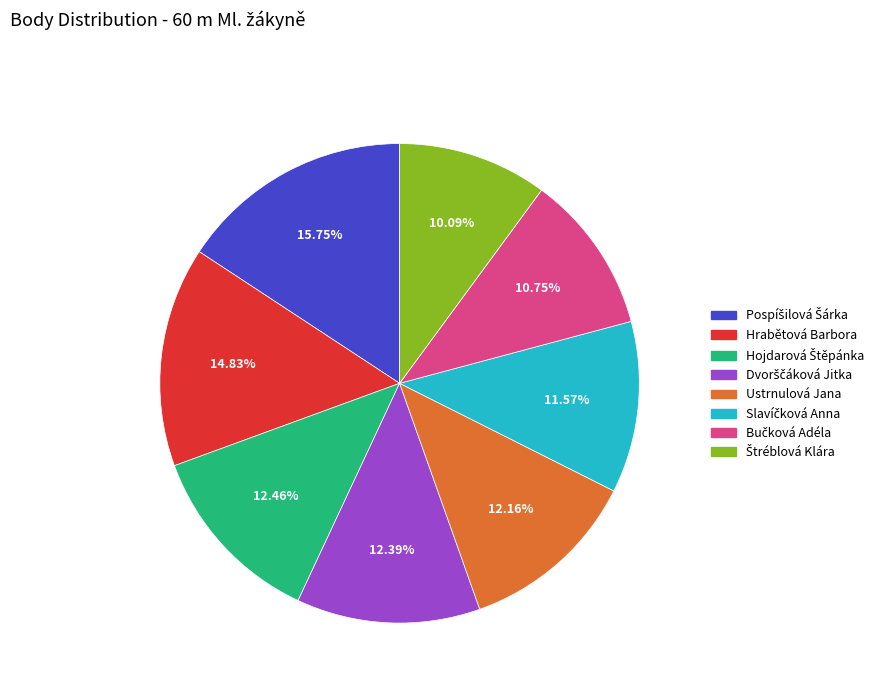

Is there a majority slice in this chart?

No